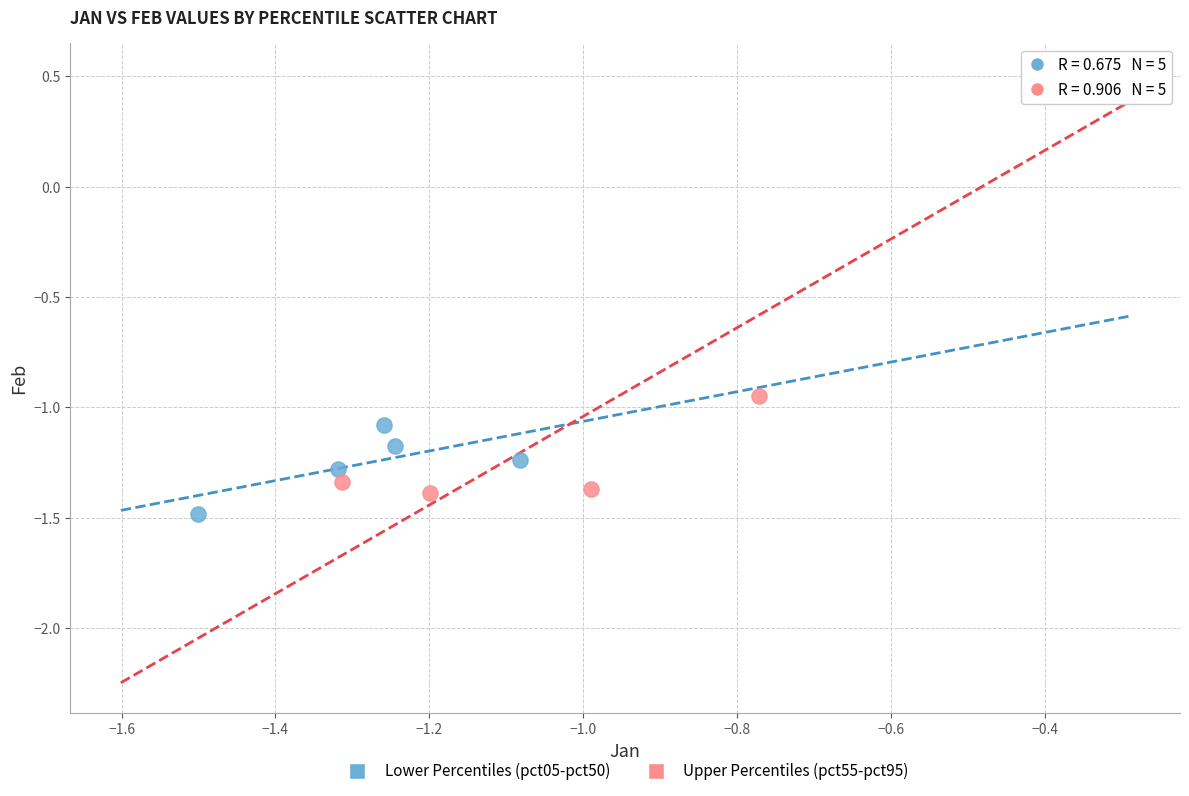

Which series reaches the maximum Y coordinate?

Upper Percentiles (pct55-pct95)